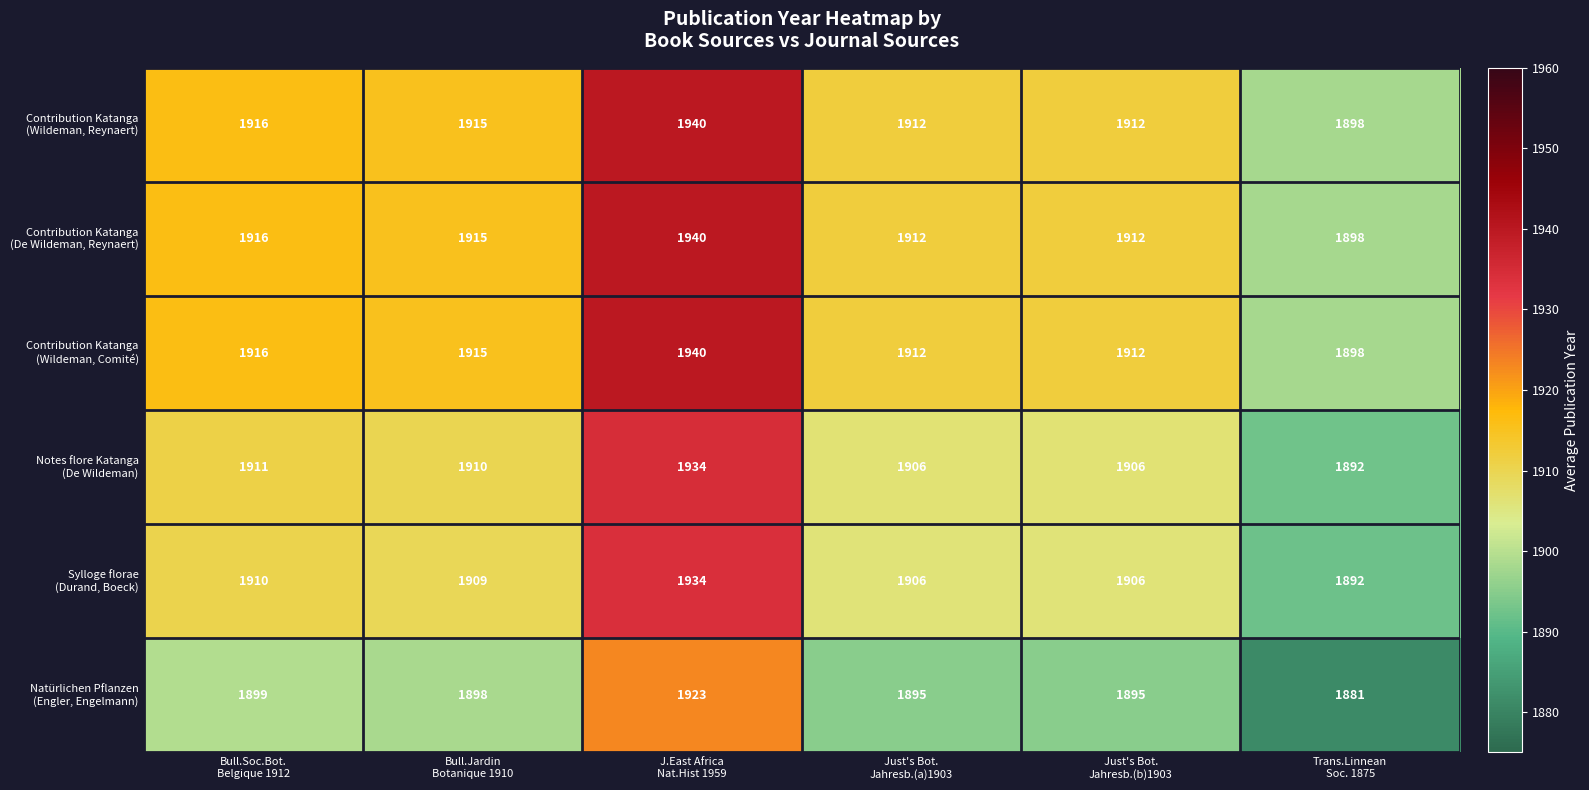

Which label corresponds to the largest value in the chart?

J.East Africa
Nat.Hist 1959